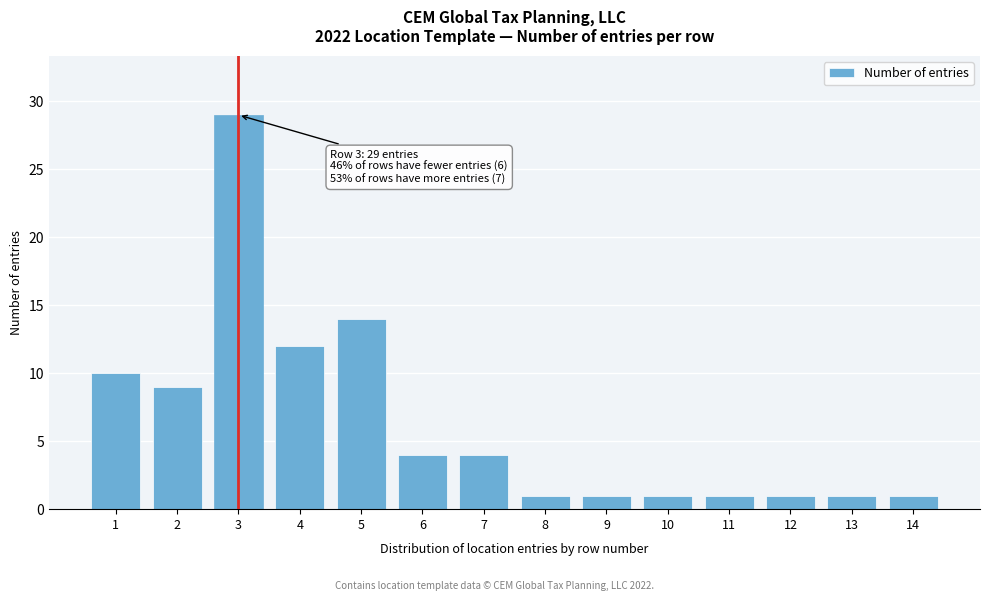

Reading left to right, extract all data points from this chart.

1=10	2=9	3=29	4=12	5=14	6=4	7=4	8=1	9=1	10=1	11=1	12=1	13=1	14=1